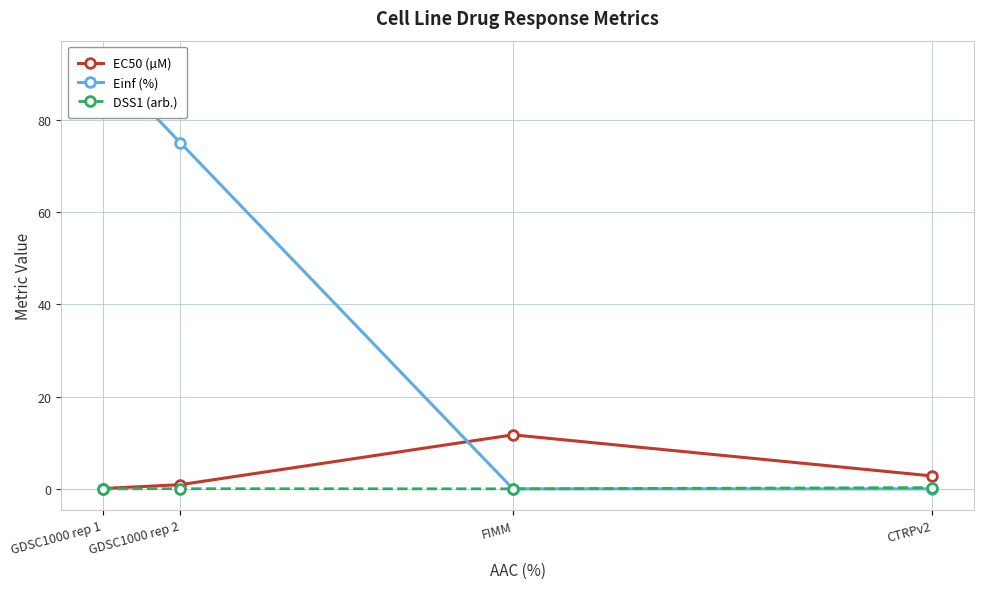

At which label is DSS1 (arb.) closest to 0?

GDSC1000 rep 1